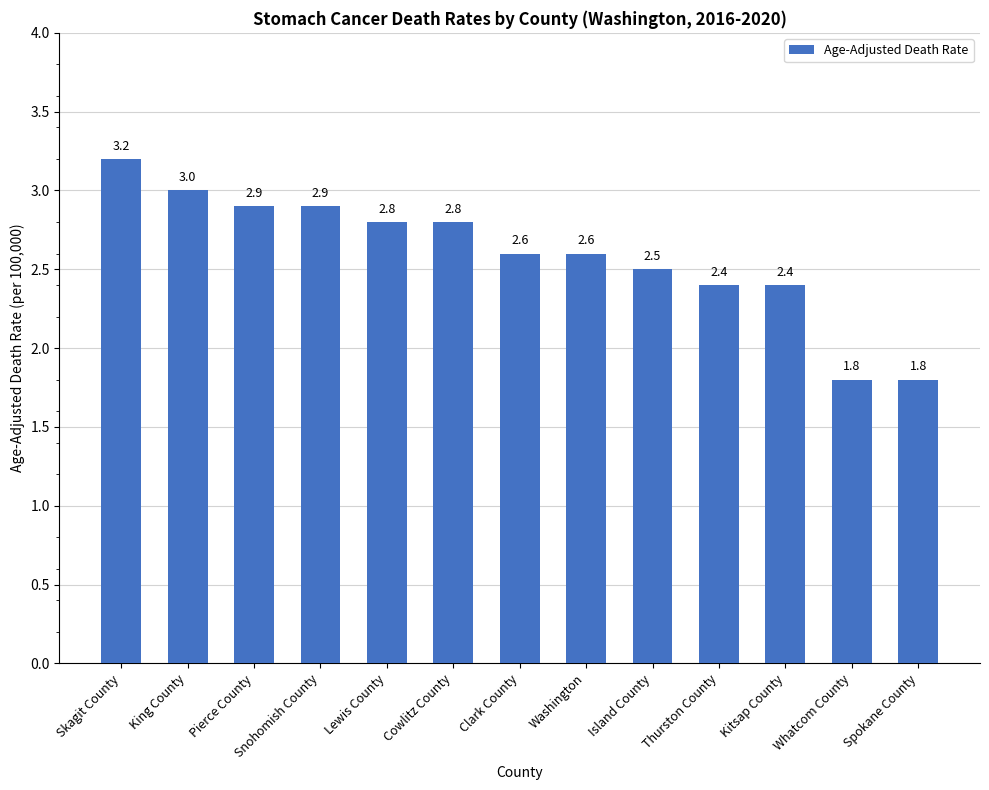

What is the label of the 1st bar from the left?

Skagit County